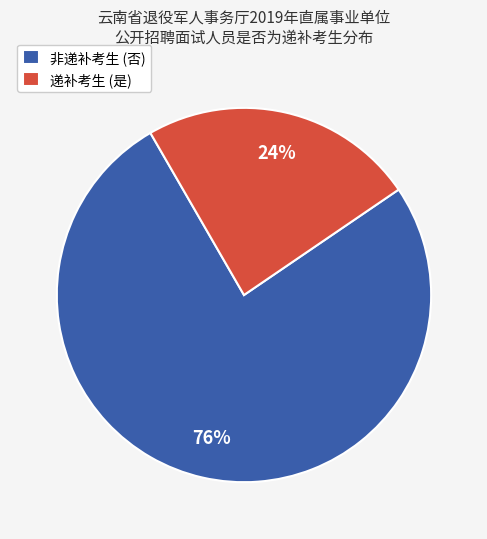

What is the majority slice?

非递补考生 (否)